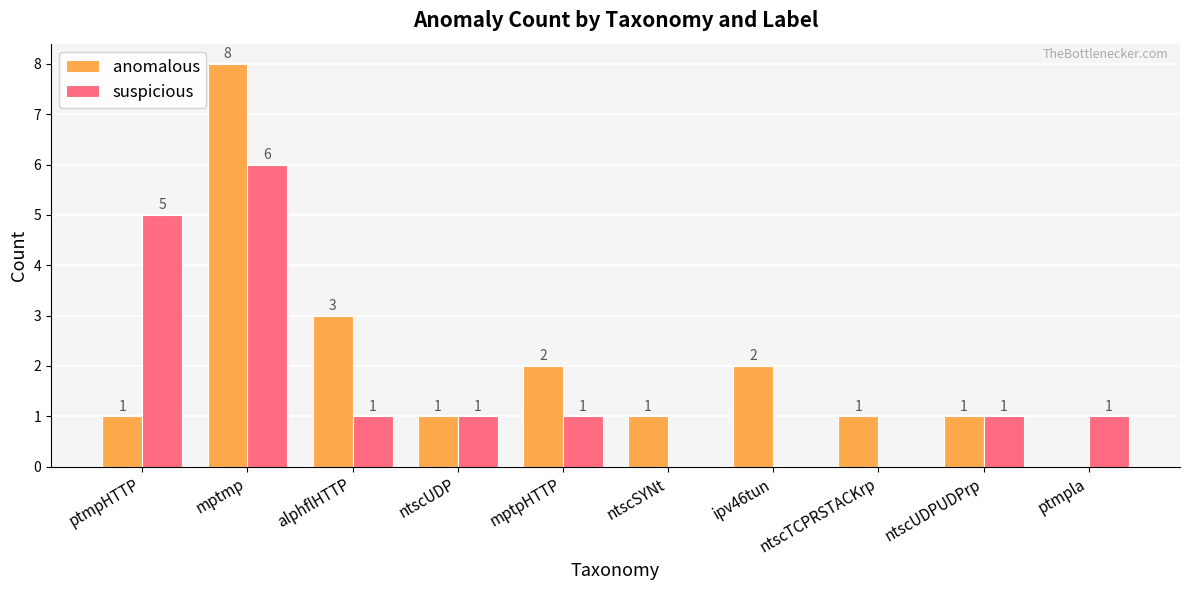

What value does the anomalous series have at alphflHTTP?

3